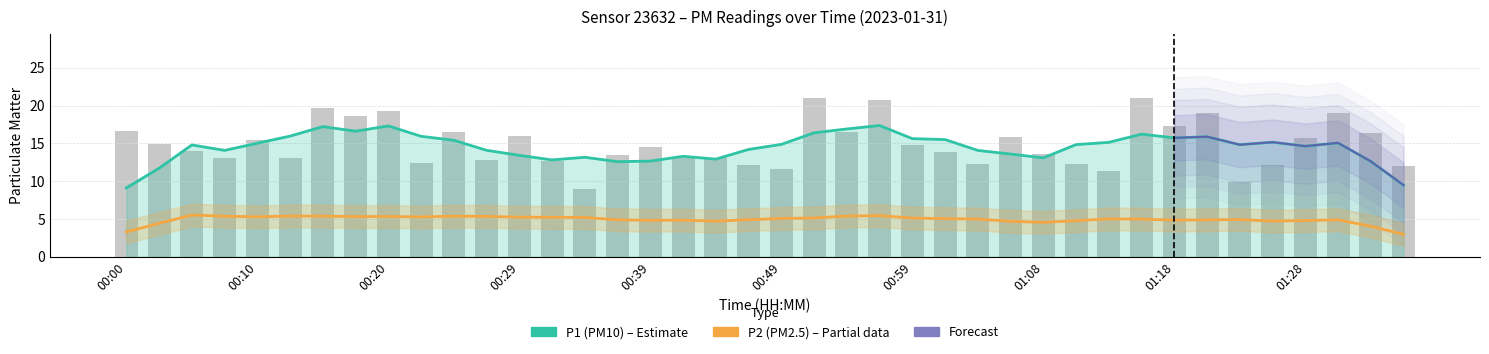

What is the difference between the maximum and minimum values?

12.0